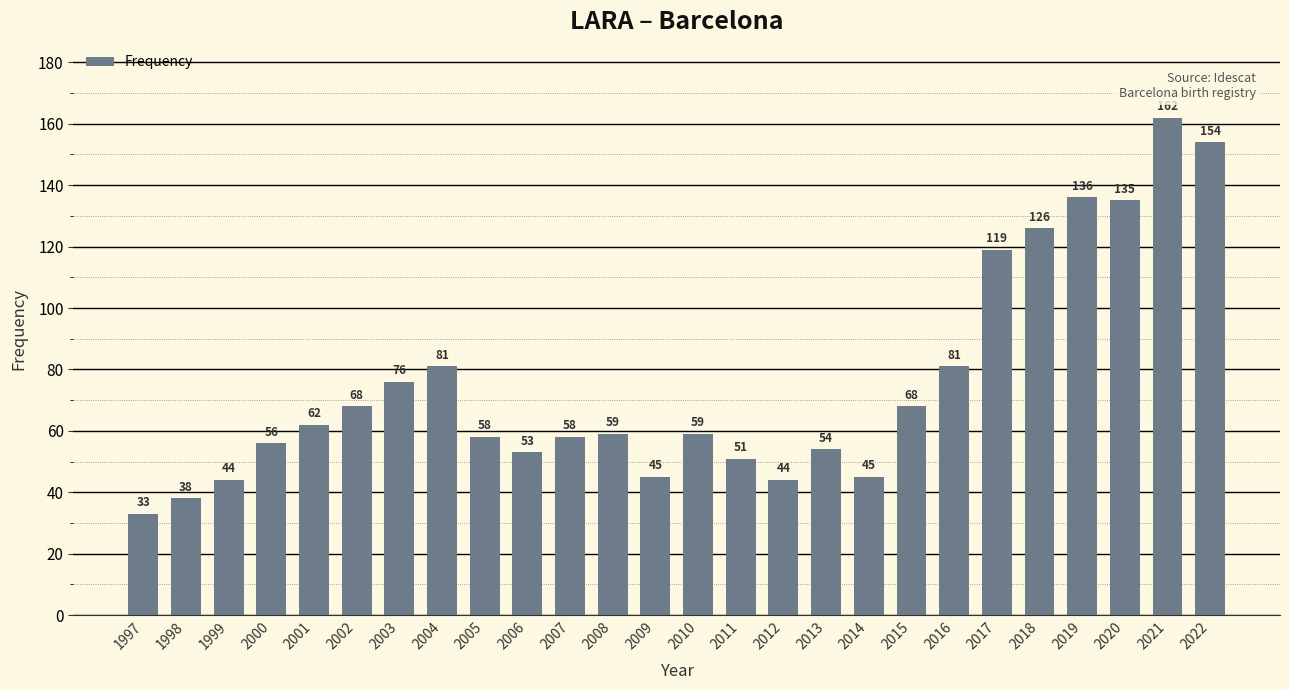

Read the value at 2021, to the nearest 5.

160